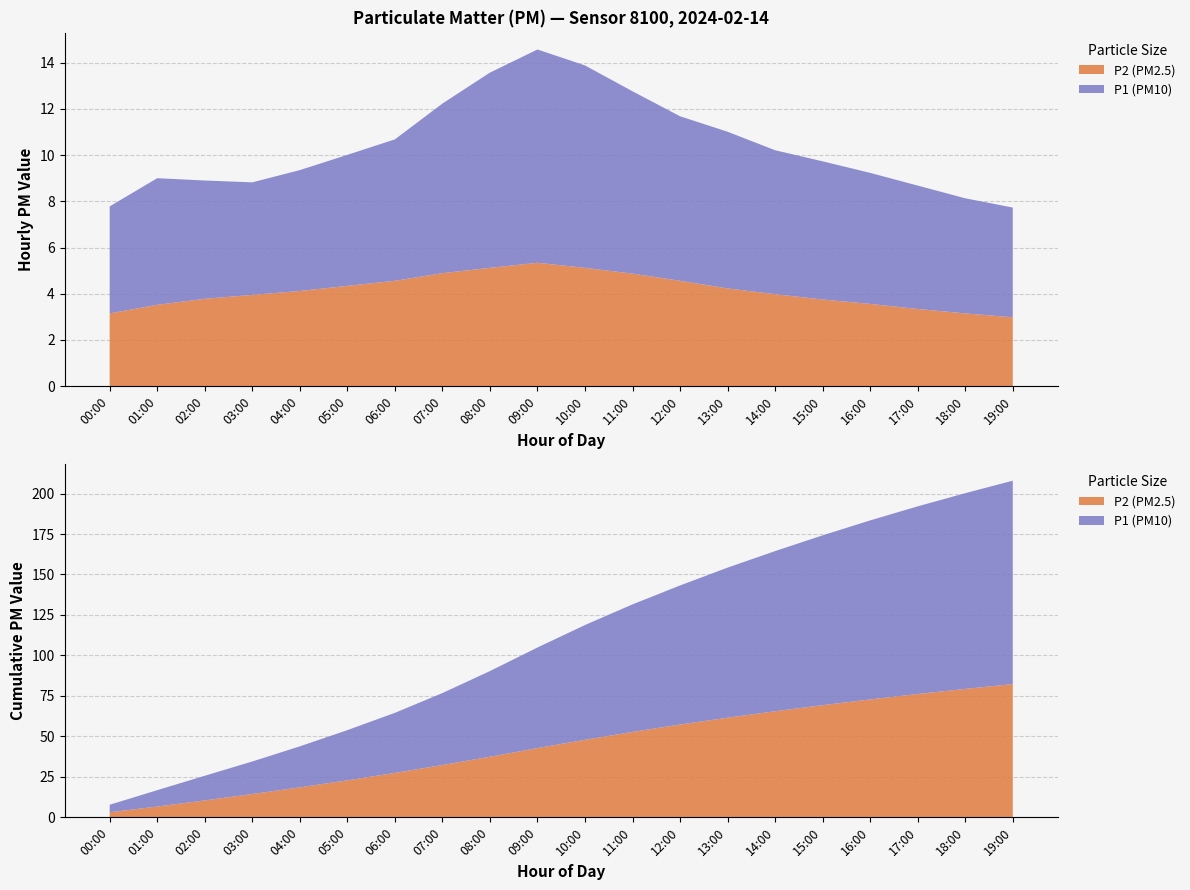

Reading right to left, extract all data points from this chart.

P1: 19:00=4.8	18:00=5.0	17:00=5.3	16:00=5.7	15:00=6.0	14:00=6.2	13:00=6.8	12:00=7.1	11:00=7.9	10:00=8.8	09:00=9.2	08:00=8.4	07:00=7.3	06:00=6.1	05:00=5.7	04:00=5.2	03:00=4.9	02:00=5.1	01:00=5.5	00:00=4.6
P2: 19:00=3.0	18:00=3.1	17:00=3.3	16:00=3.6	15:00=3.8	14:00=4.0	13:00=4.2	12:00=4.6	11:00=4.9	10:00=5.1	09:00=5.3	08:00=5.1	07:00=4.9	06:00=4.6	05:00=4.3	04:00=4.1	03:00=4.0	02:00=3.8	01:00=3.5	00:00=3.1